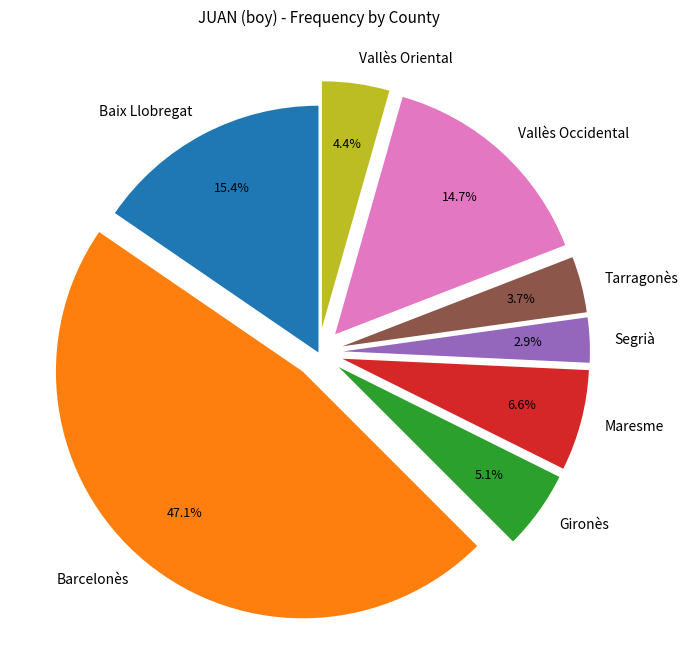

To the nearest percent, what is the difference between the largest and smallest slice percentages?

44%